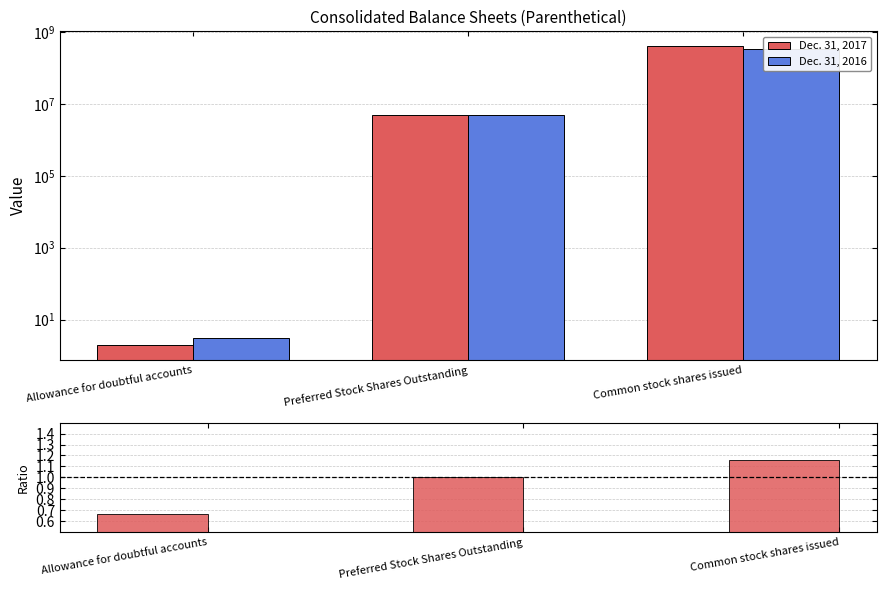

At which category is the sum across all series the highest?

Common stock shares issued